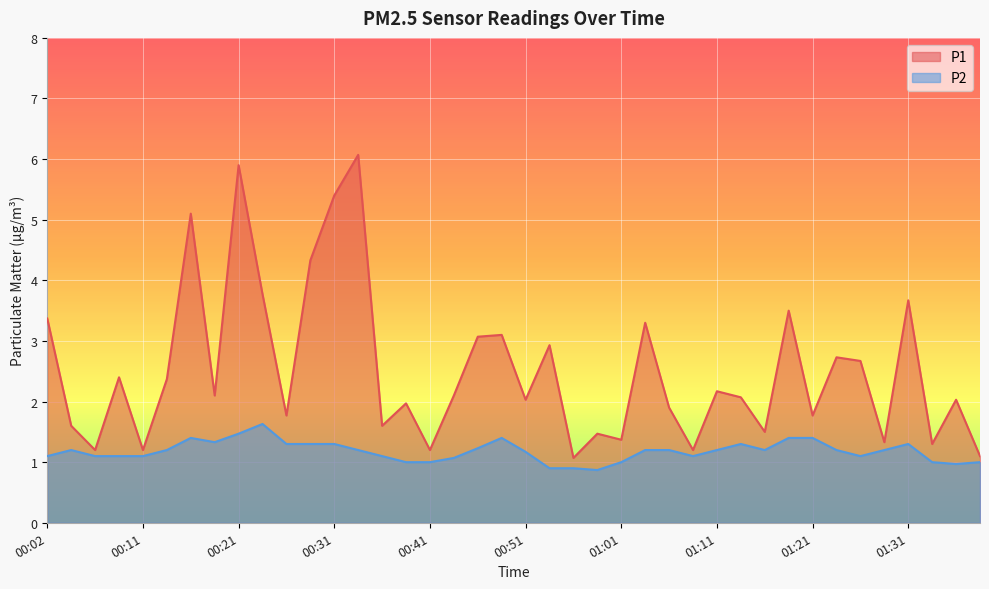

True or false: P2 and P1 cross at least once.

False